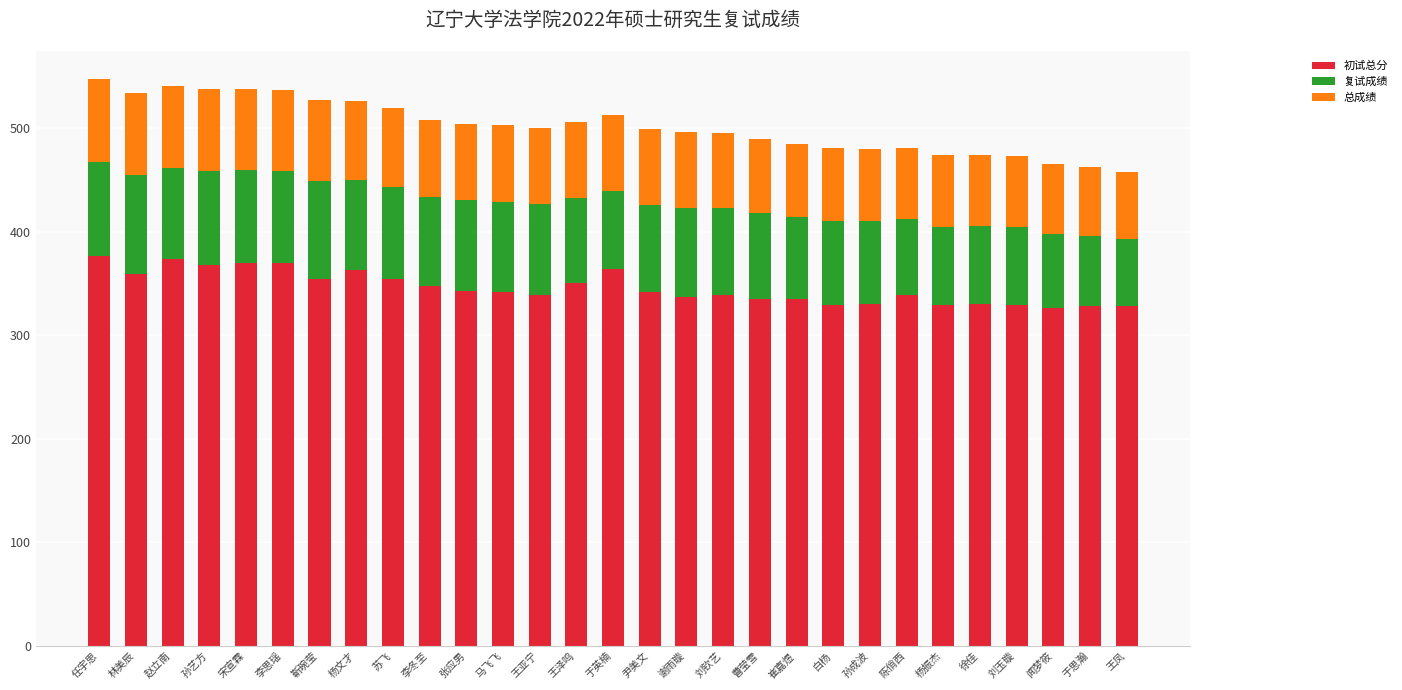

At which label does 初试总分 first exceed 342?

任宇思